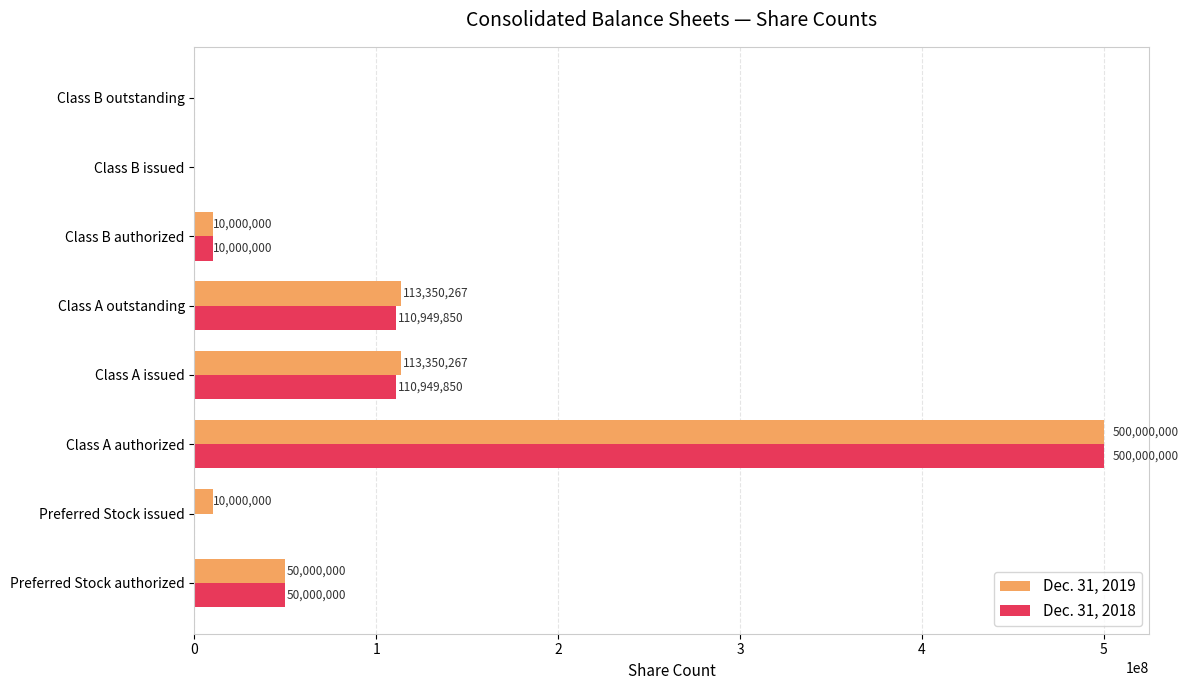

How many values in Dec. 31, 2018 are above zero?

5